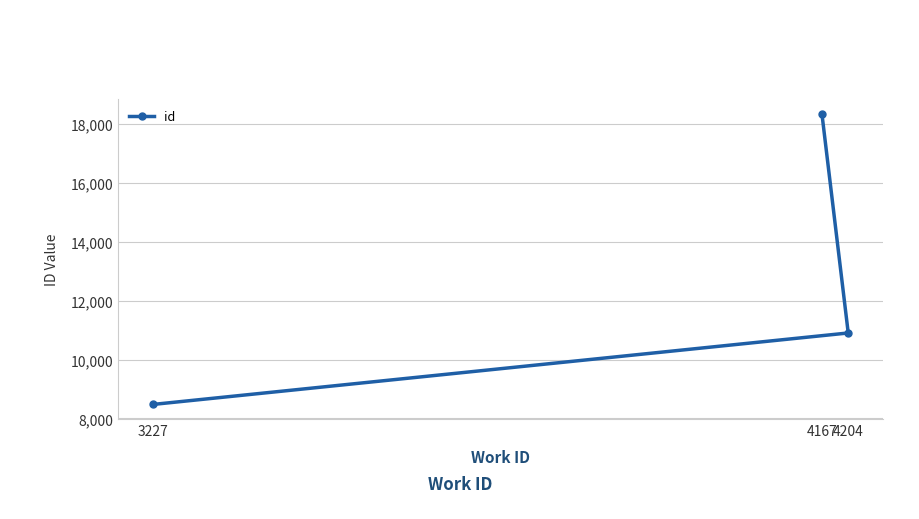

Rank the categories by value from highest to lowest.

4167, 4204, 3227